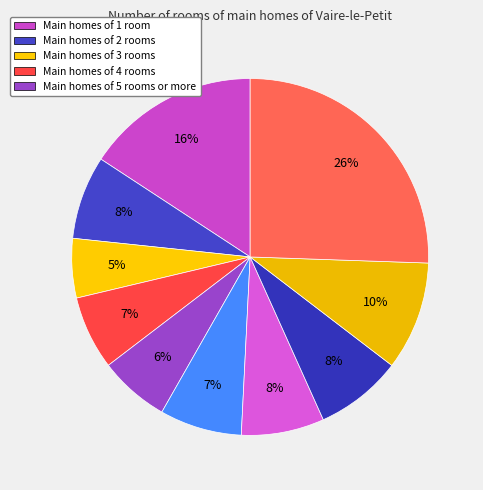

How many slices are in this pie chart?

10